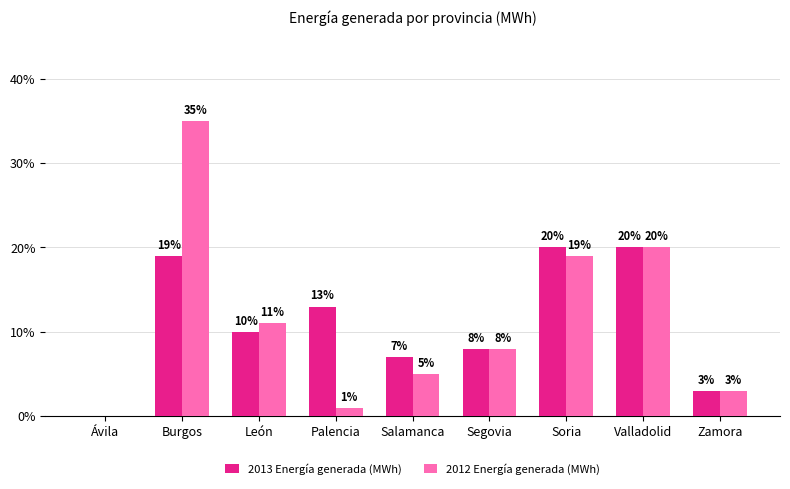

The value of 2013 Energía generada (MWh) at León is 10. True or false?

True